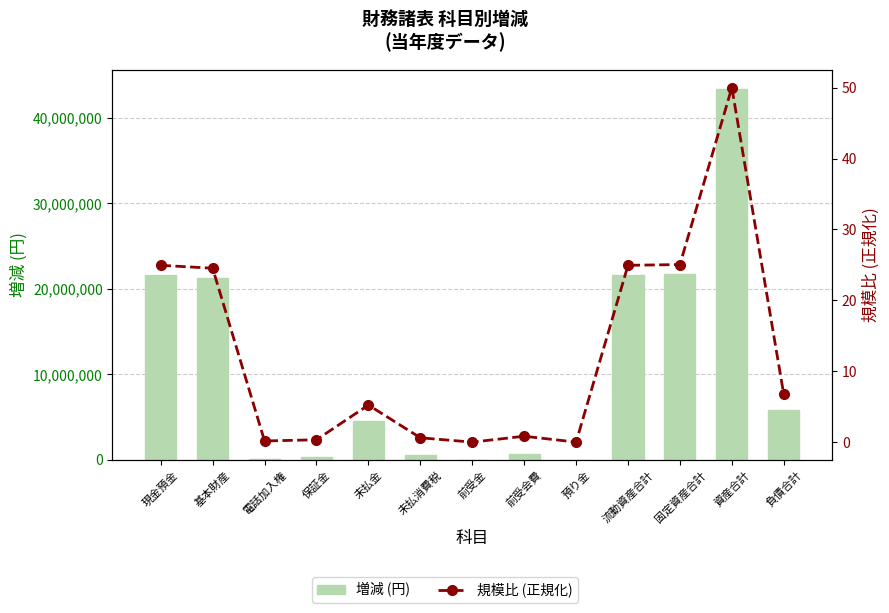

What are all the series names shown in the legend?

増減 (円), 規模比 (正規化)